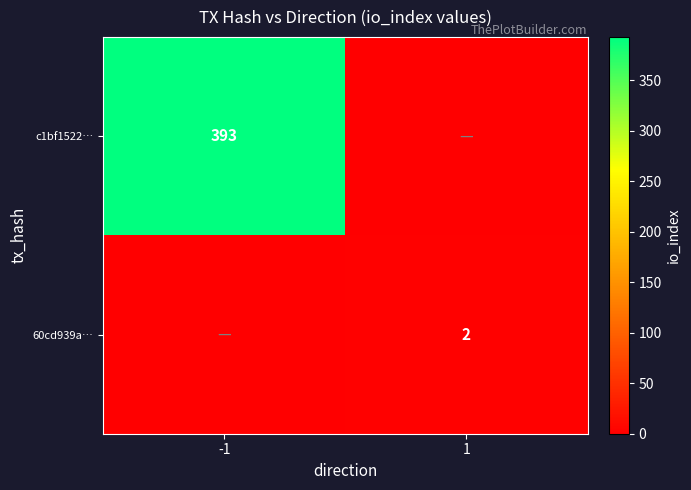

Which category has the lowest value across all series?

1